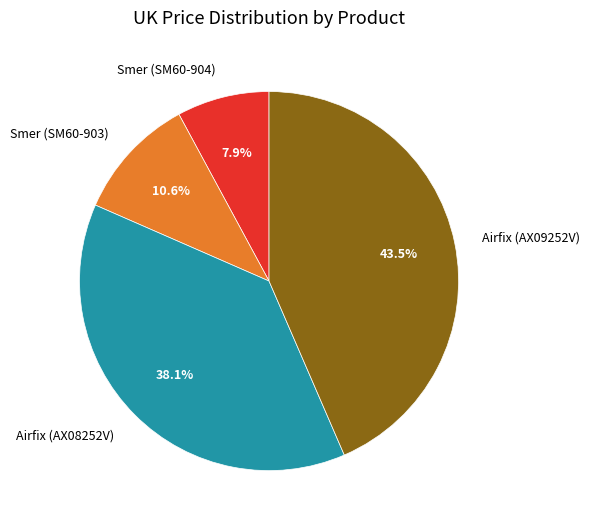

Is it true that Airfix (AX08252V) is 30% of the pie?

False